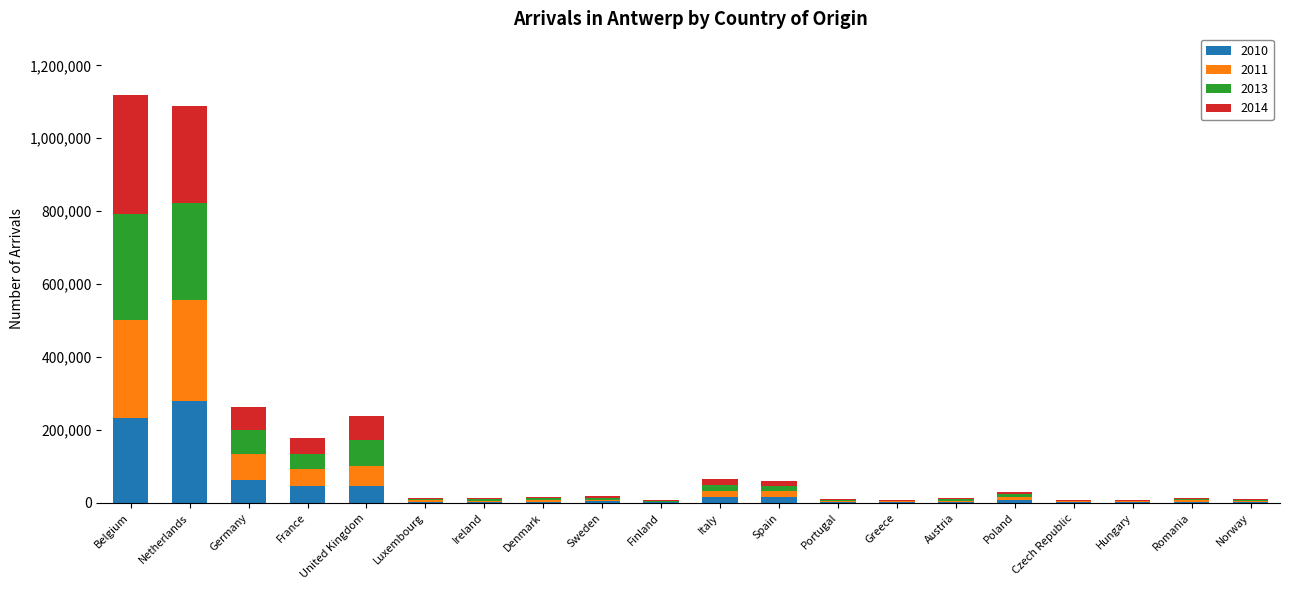

At which label does 2010 reach its peak?

Netherlands